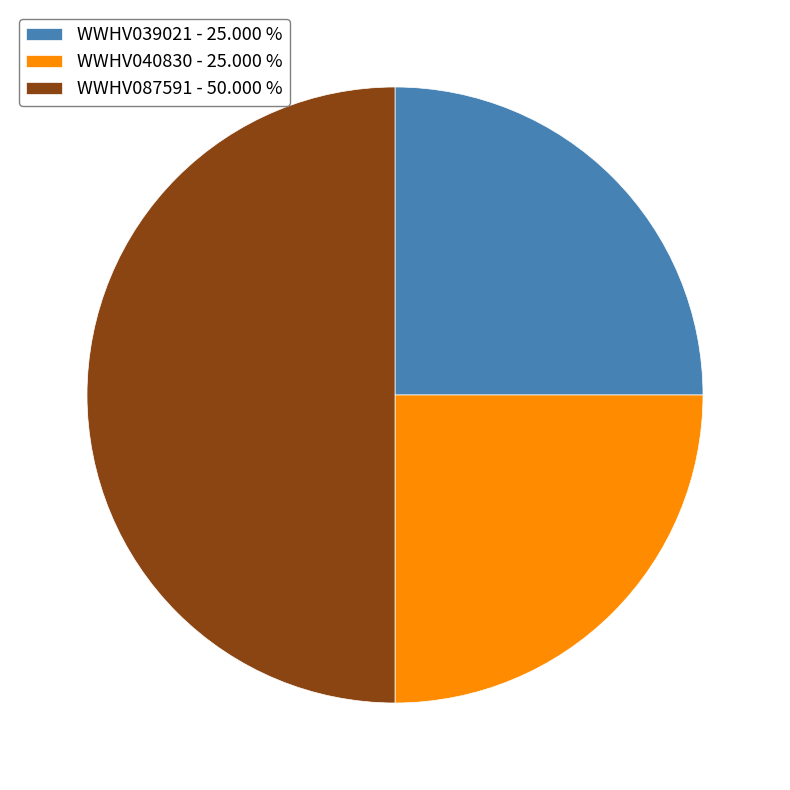

True or false: WWHV087591 accounts for 42% of the total.

False